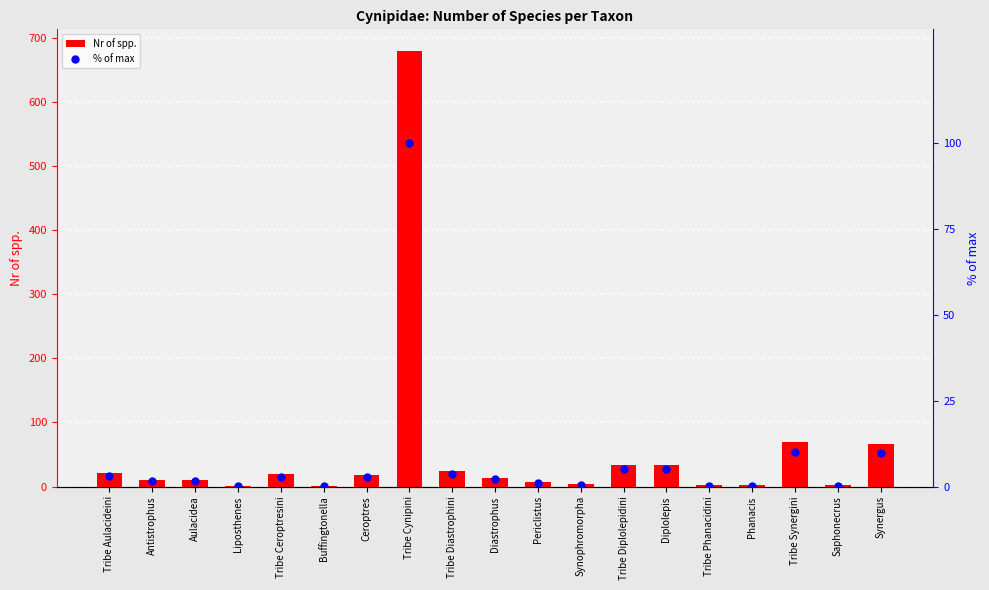

Which series contains the lowest Y value?

% of max